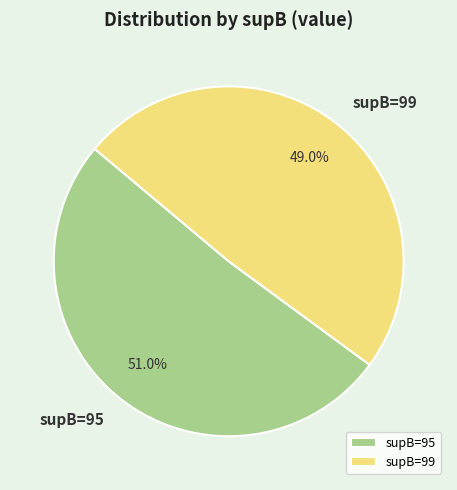

Count the number of slices in the pie.

2